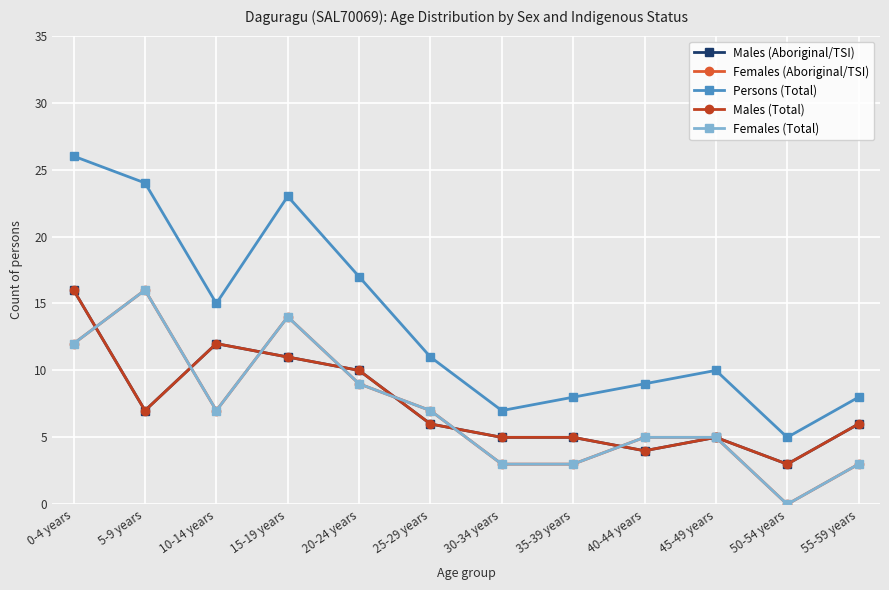

Is this an area chart (filled region under the line)?

No